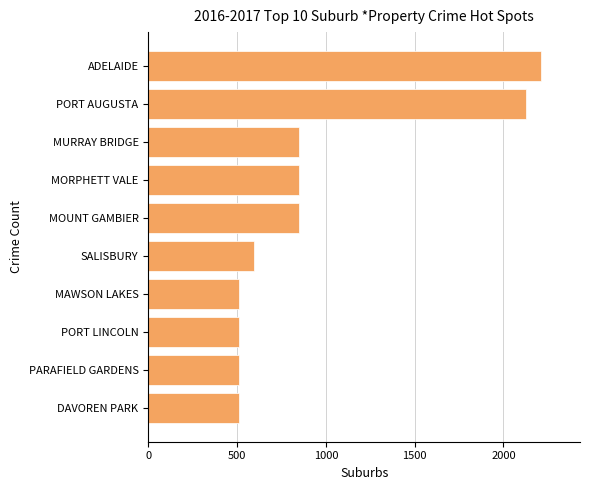

The chart shows a value of 132 at SALISBURY. True or false?

False